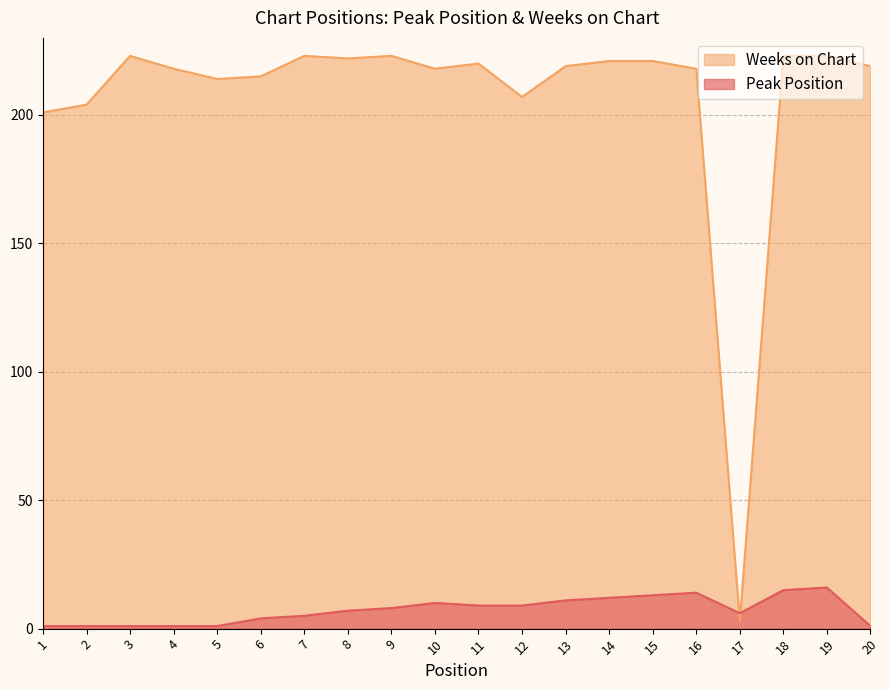

Is the value of Weeks on Chart at 6 greater than the value of Peak Position at 3?

Yes